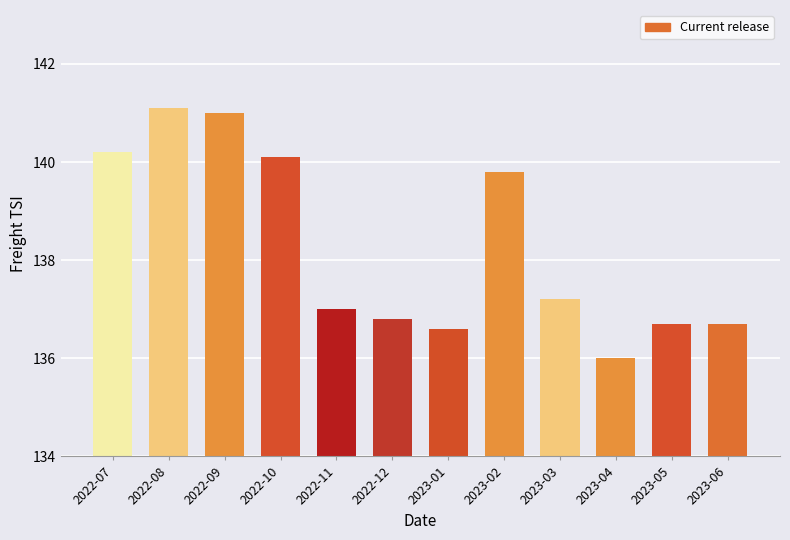

Is it true that the value at 2023-01 is 197.5?

False